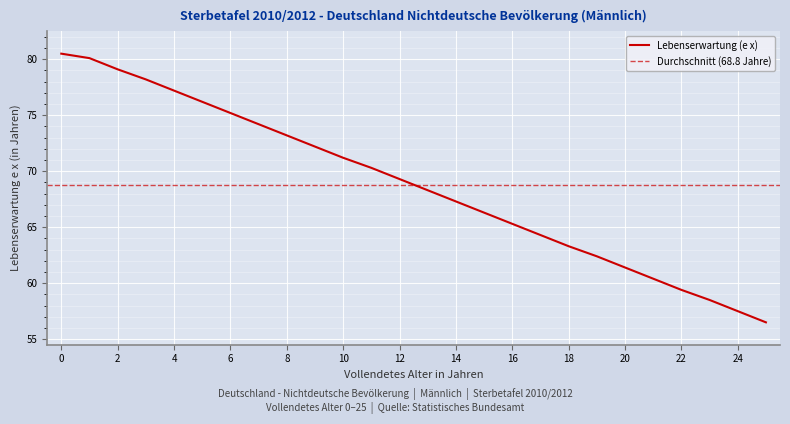

What is the minimum value shown in the chart?

56.5